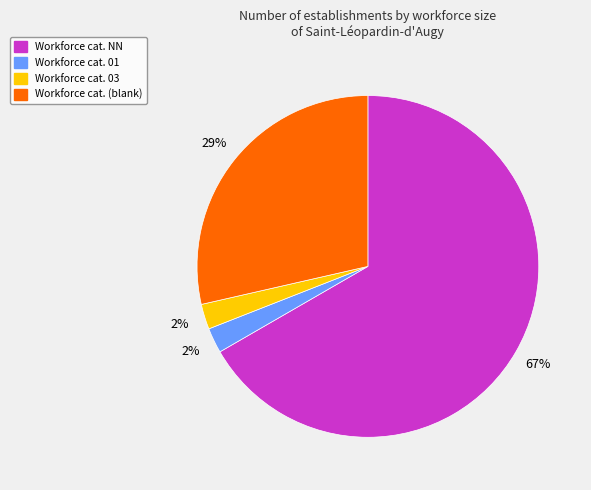

Does any single category account for the majority?

Yes